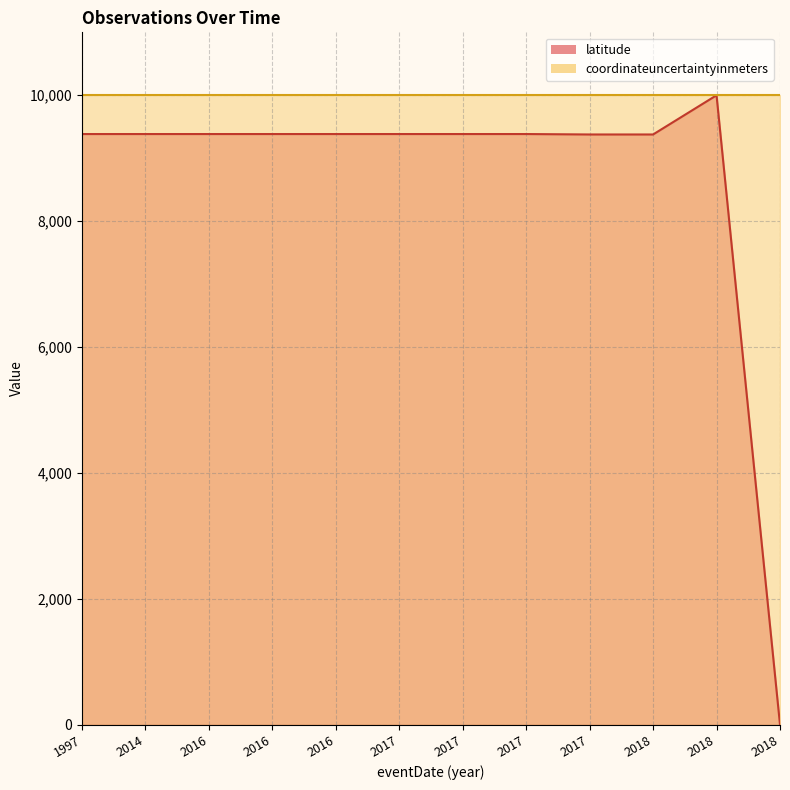

What is the sum of all values?

103828.3